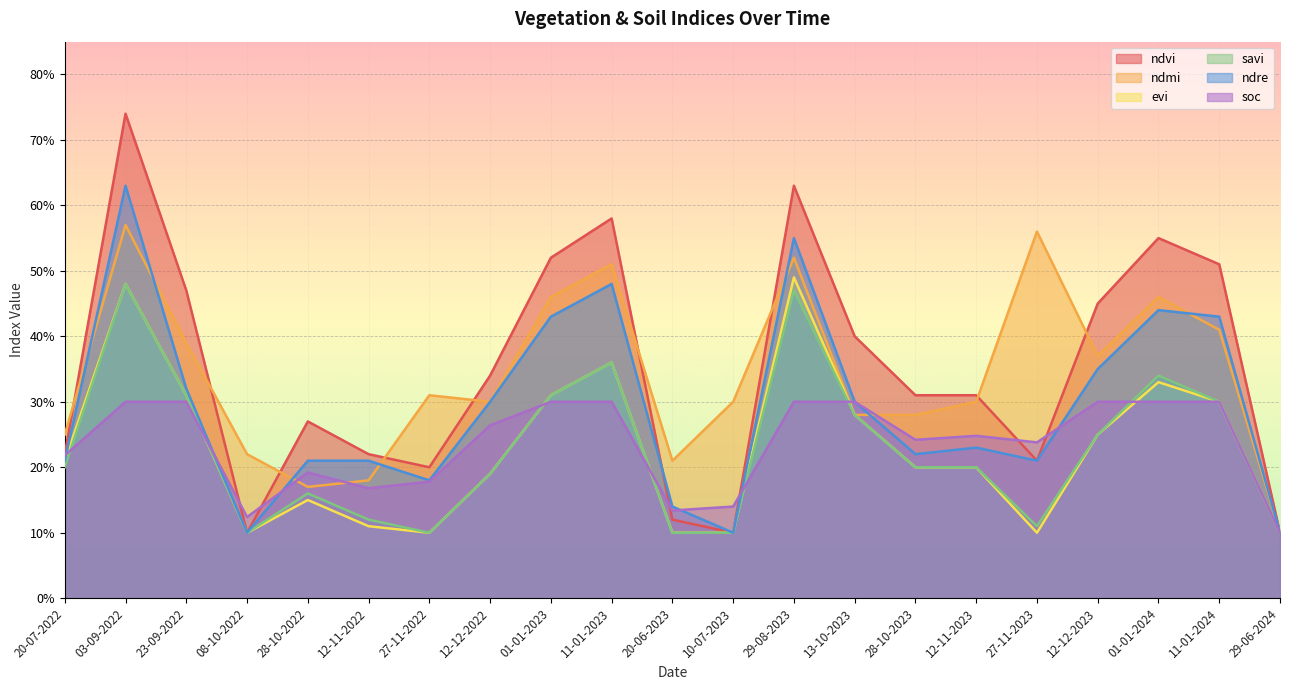

What value does the ndvi series have at 29-08-2023?

0.6